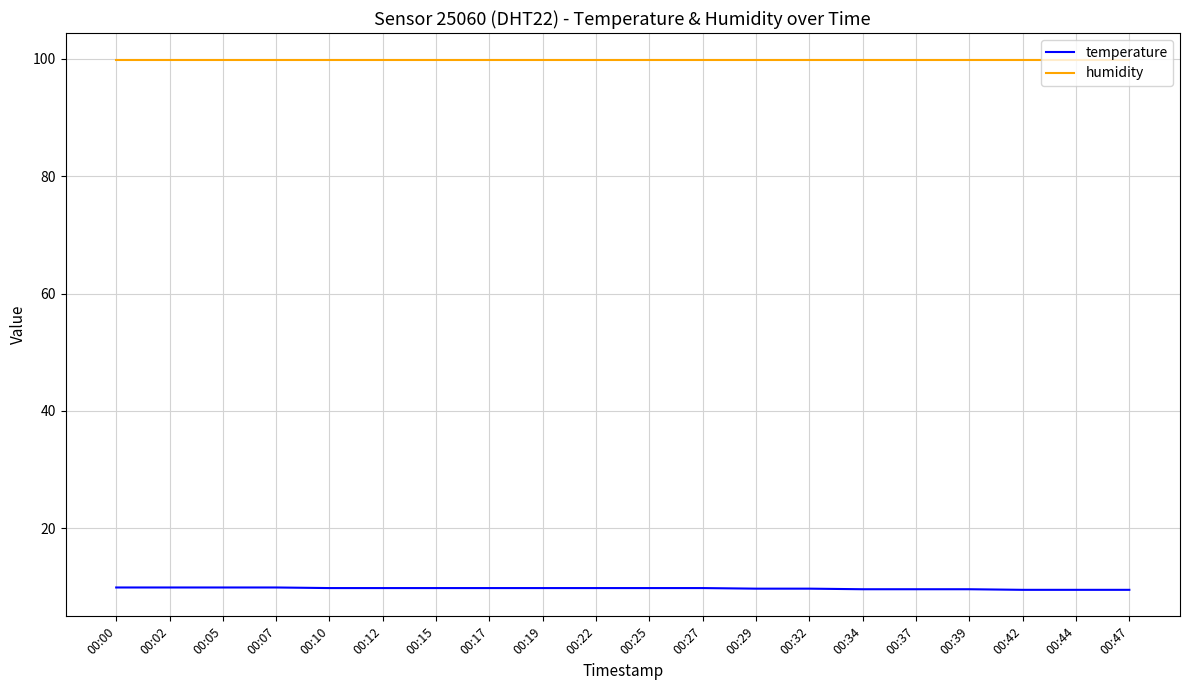

At 00:29, list the series in order from largest to smallest.

humidity, temperature